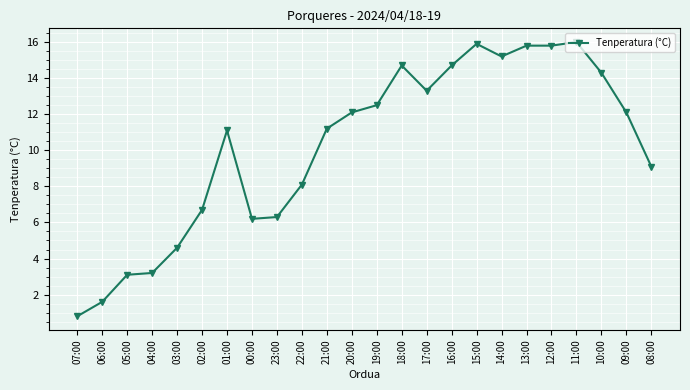

Does the chart display data point markers on the line(s)?

Yes